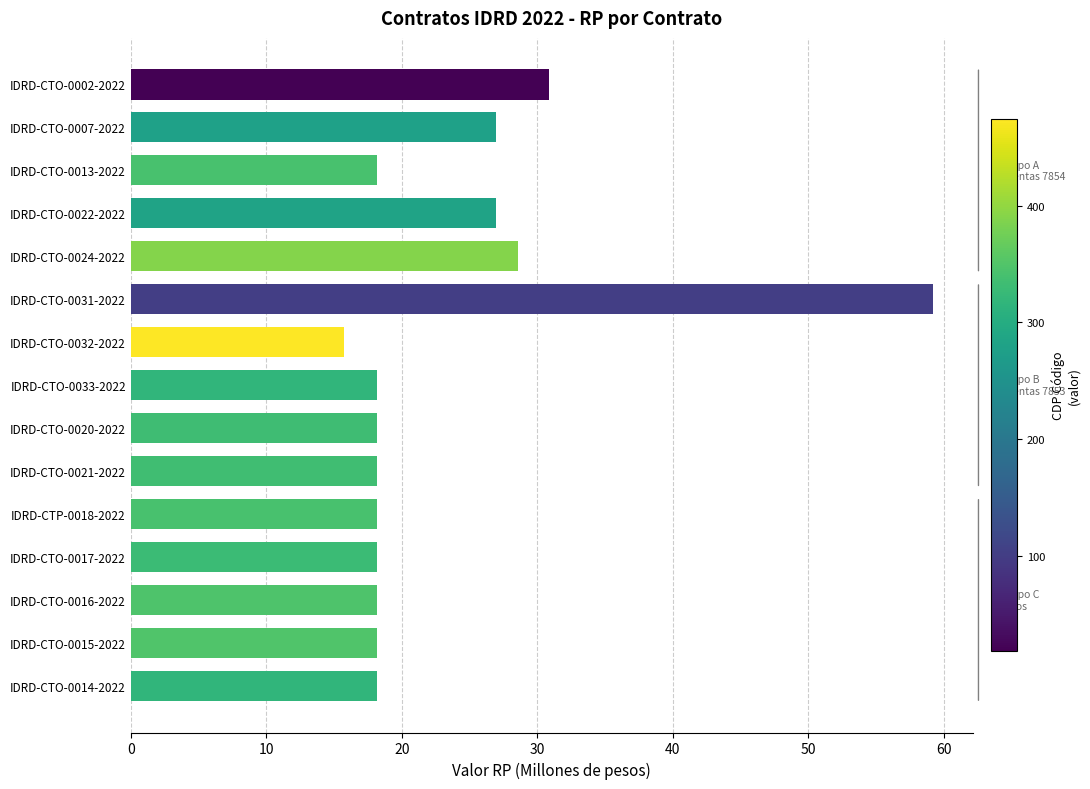

Does the chart contain any negative values?

No